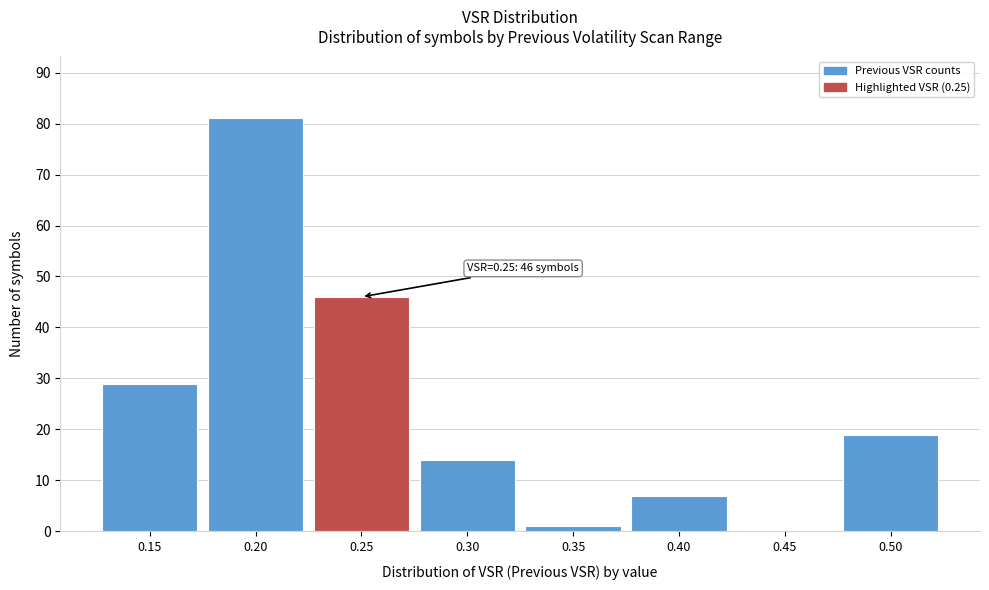

Which range on the x-axis has the tallest bar?

0.175 to 0.225